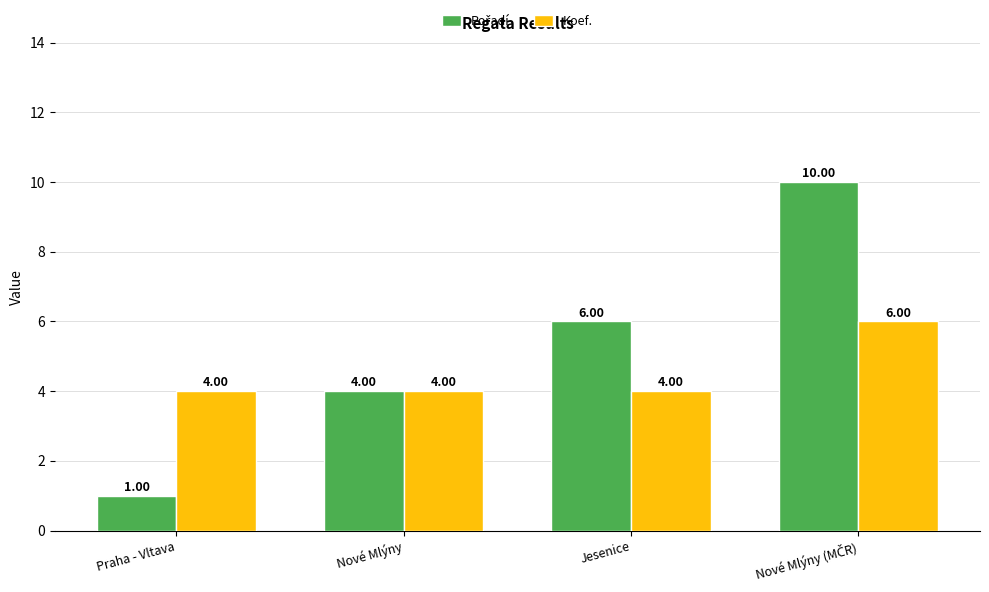

How many data points in Koef. are above 4?

1